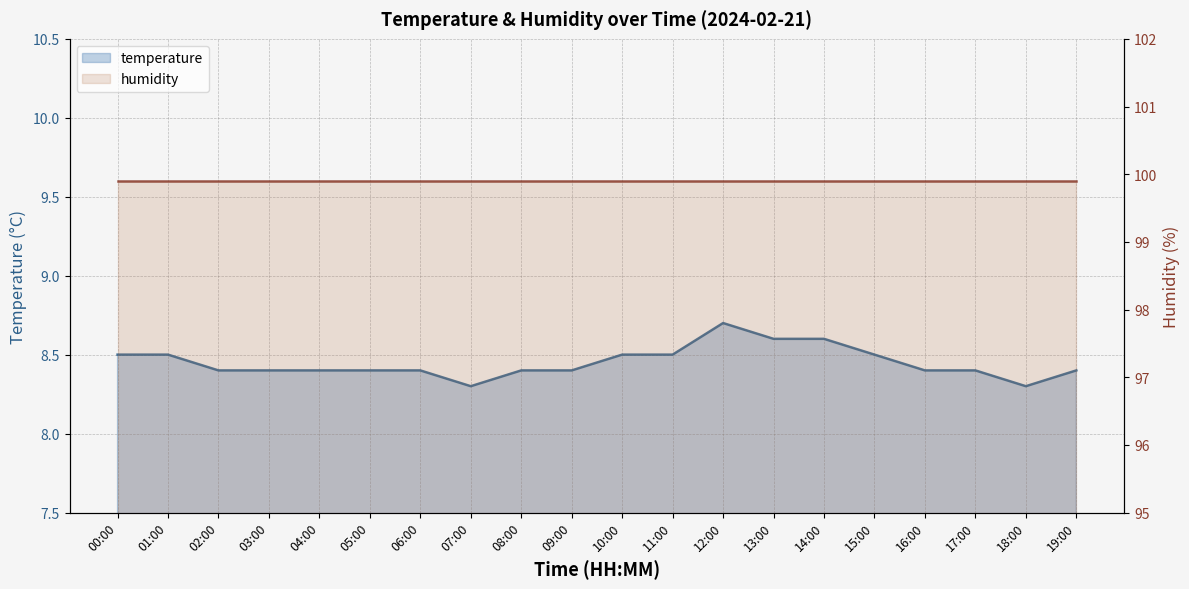

What is the smallest value displayed?

8.3